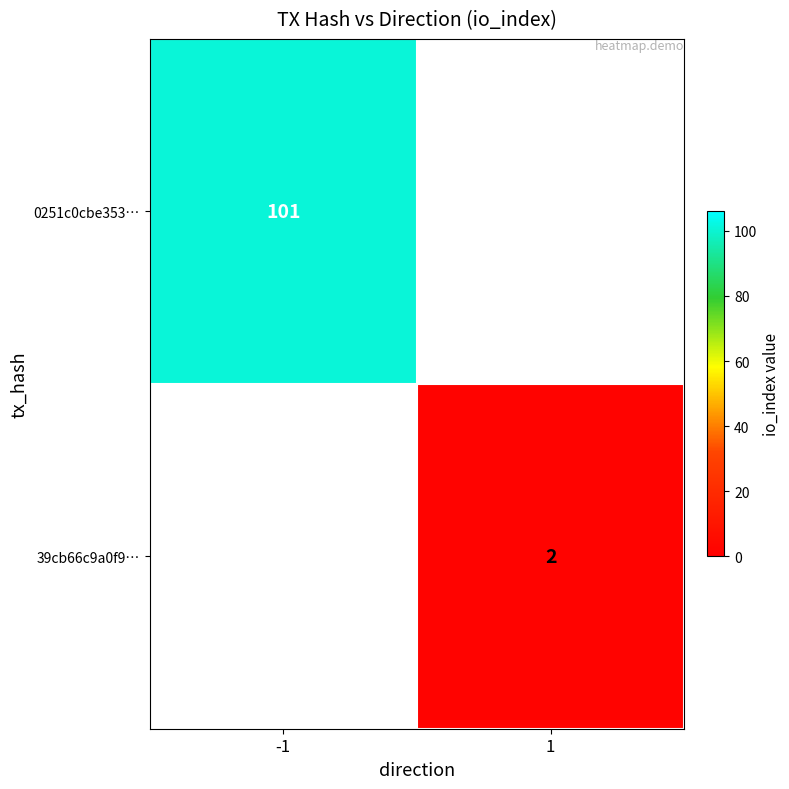

At which category does the chart reach its minimum across all series?

1